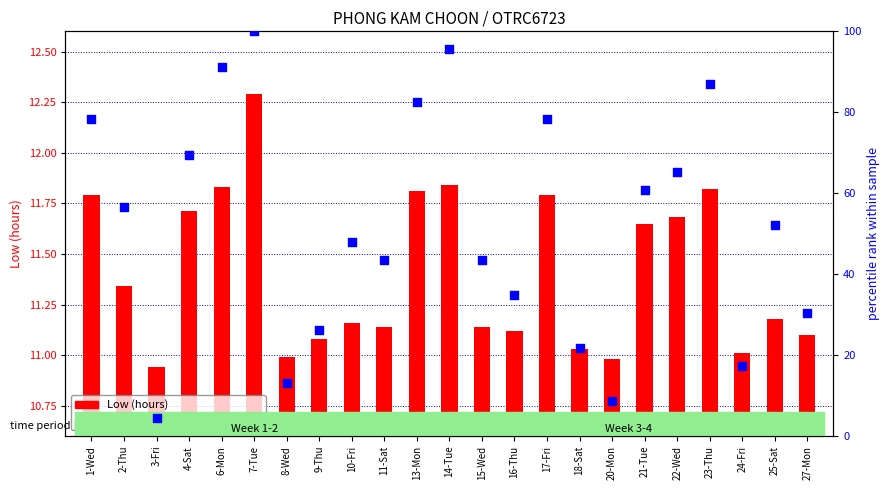

What is the total value across all series at 3-Fri?

15.3